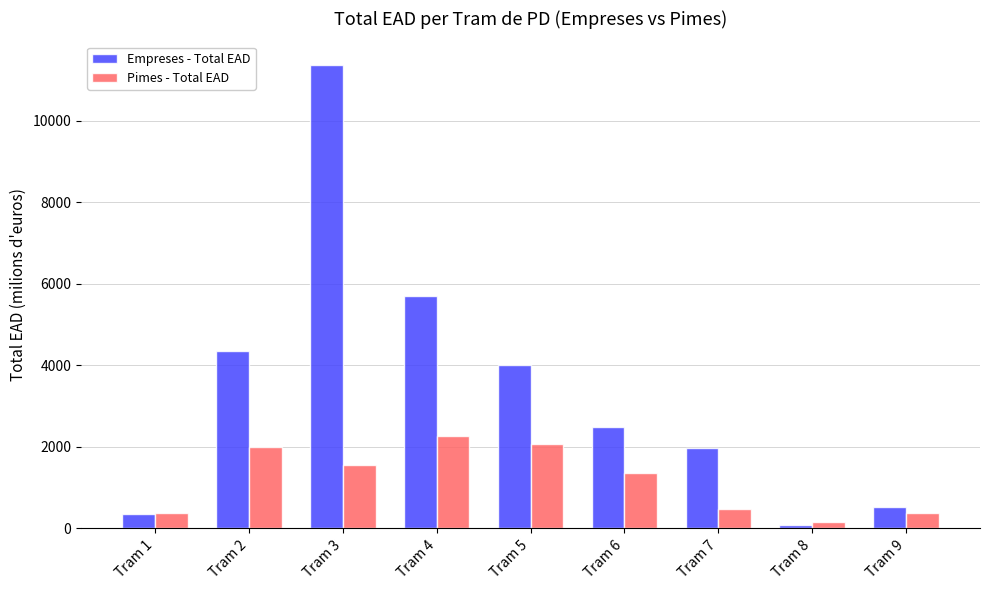

Which series changed the most between Tram 2 and Tram 5?

Empreses - Total EAD